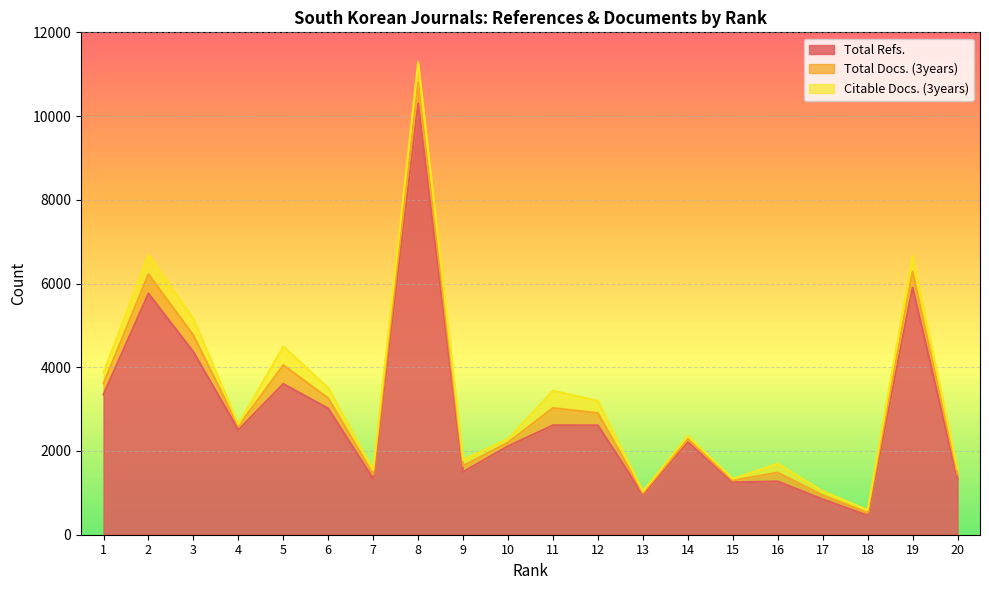

The Total Docs. (3years) series shows 245 at 6. True or false?

True